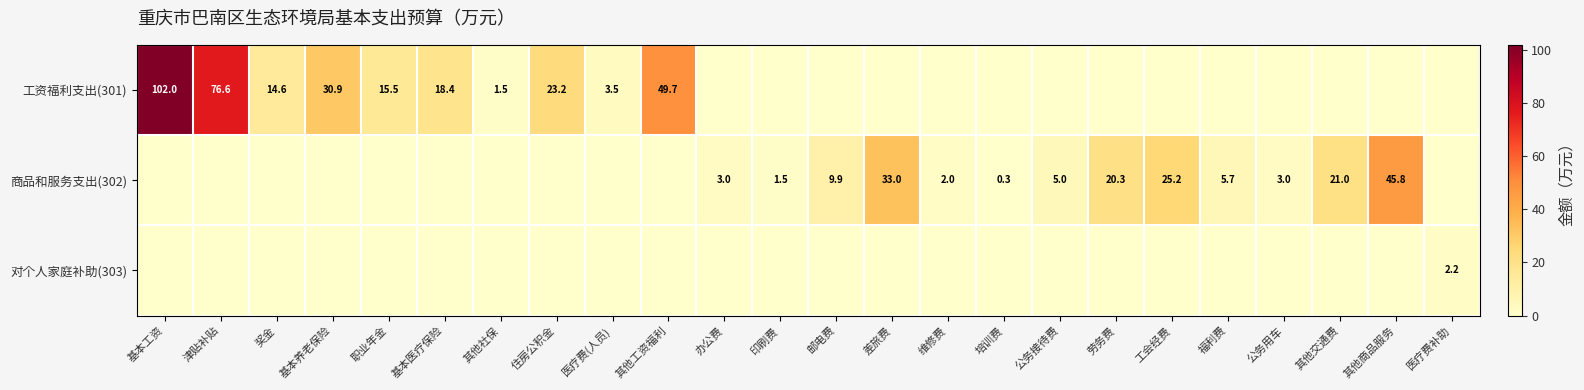

At 公务用车, list the series in order from smallest to largest.

工资福利支出(301), 对个人家庭补助(303), 商品和服务支出(302)